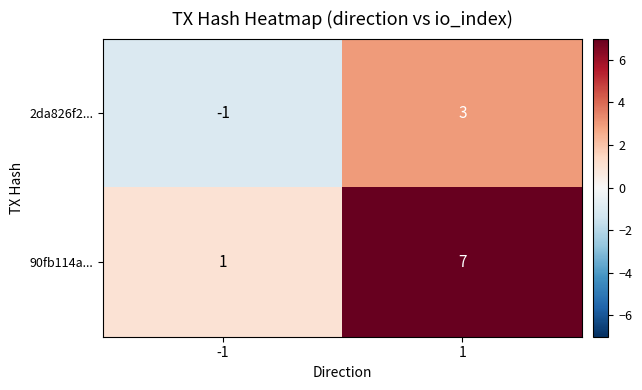

List the labels in order of 2da826f2... value, largest first.

1, -1